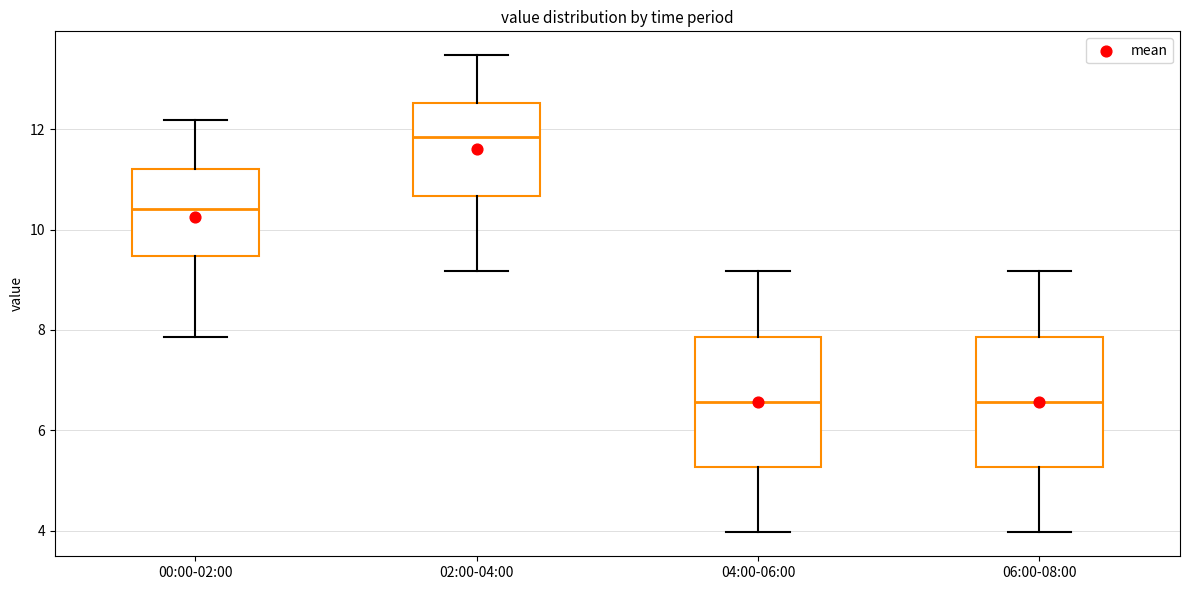

Reading left to right, read every box against the y-axis: the position of its median line, the range the box covers, and the ends of its whiskers. The values are not printed on the chart, so give them approximately, as read against the axis.

00:00-02:00: median 10.4, box 9.4 to 11.2, whiskers 7.8 to 12.2
02:00-04:00: median 11.8, box 10.6 to 12.6, whiskers 9.2 to 13.4
04:00-06:00: median 6.6, box 5.2 to 7.8, whiskers 4.0 to 9.2
06:00-08:00: median 6.6, box 5.2 to 7.8, whiskers 4.0 to 9.2